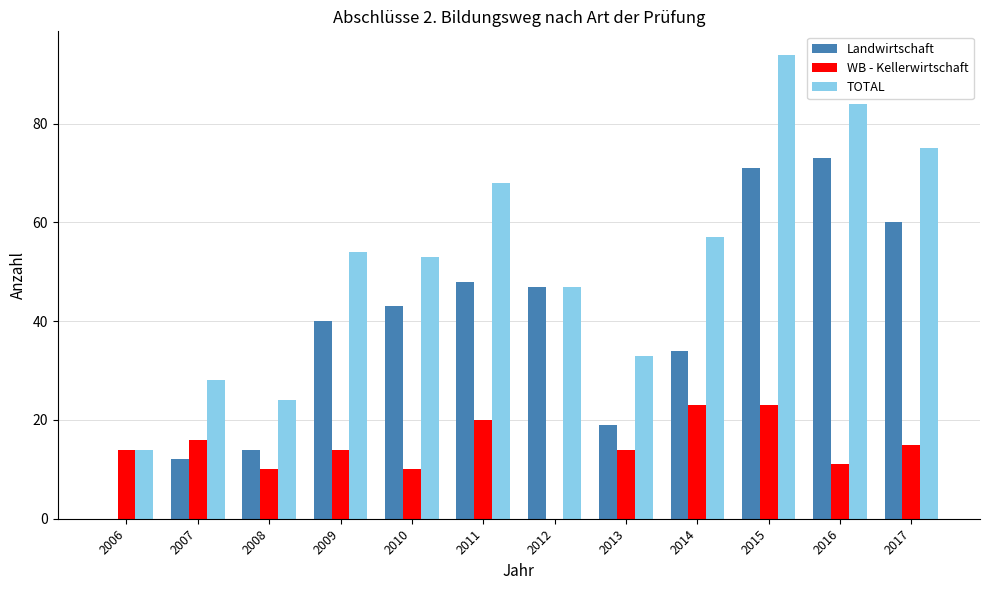

What is the approximate value of WB - Kellerwirtschaft at 2008?

10